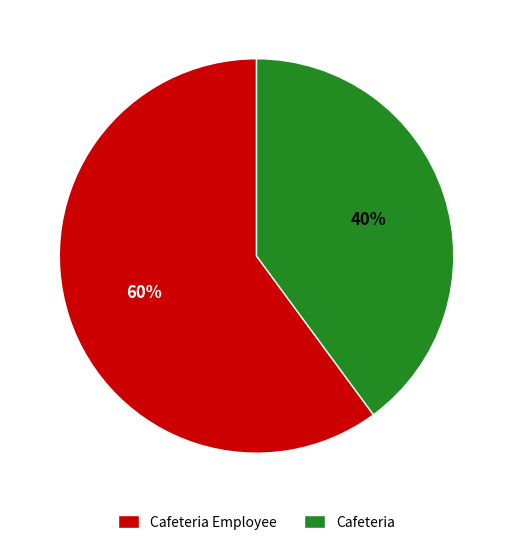

Is the sum of Cafeteria and Cafeteria Employee greater than half?

Yes